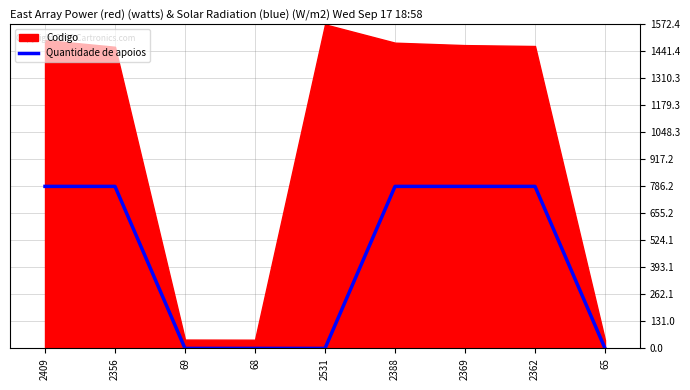

True or false: Quantidade de apoios has a value of 450.3 at 2356.

False